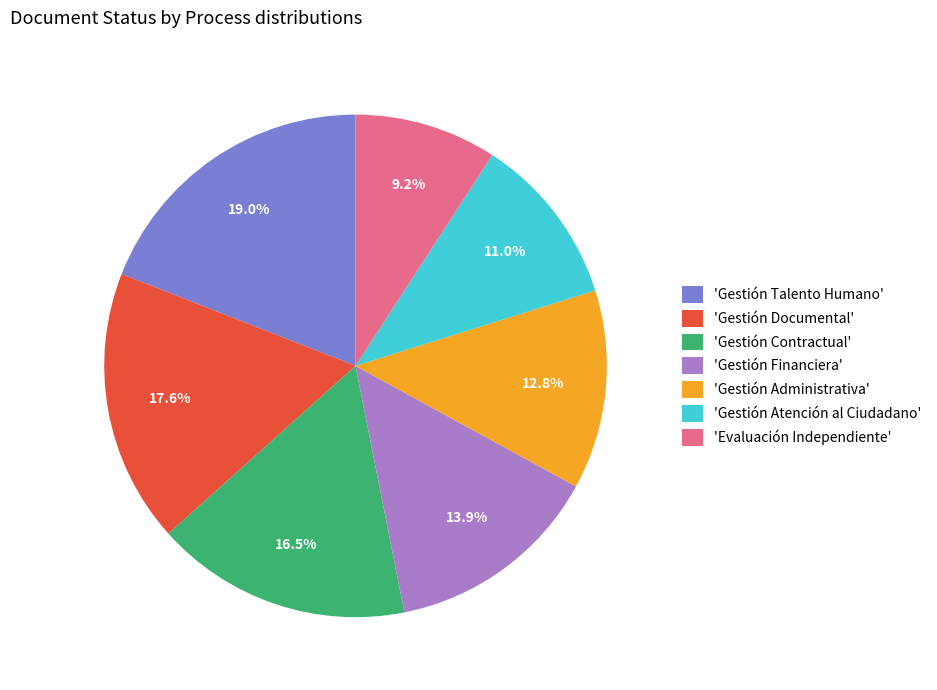

Between 'Gestión Atención al Ciudadano' and 'Gestión Contractual', which is larger?

'Gestión Contractual'